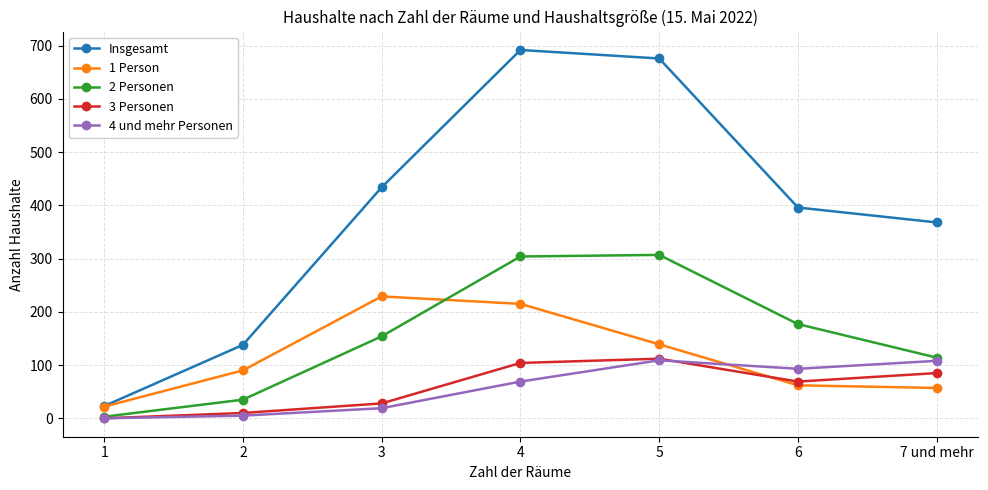

At how many categories does at least one series exceed 553?

2